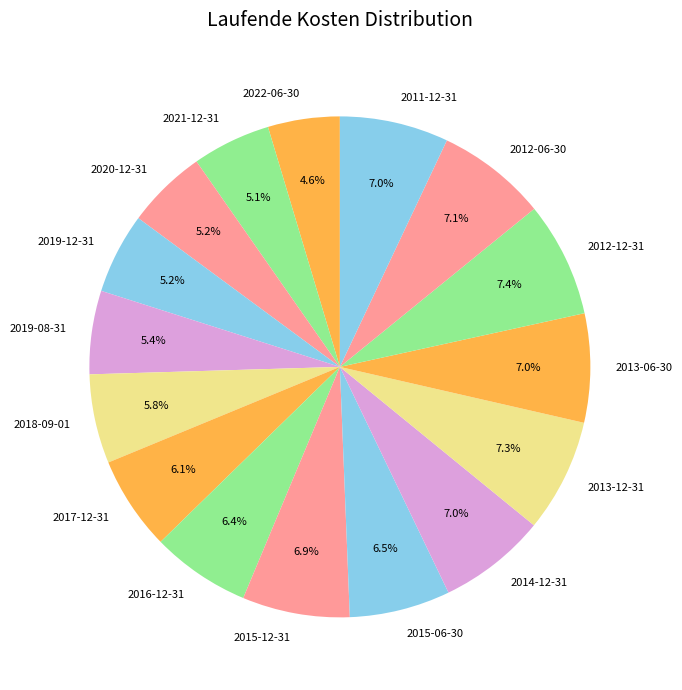

Does 2014-12-31 represent more than half of the total?

No